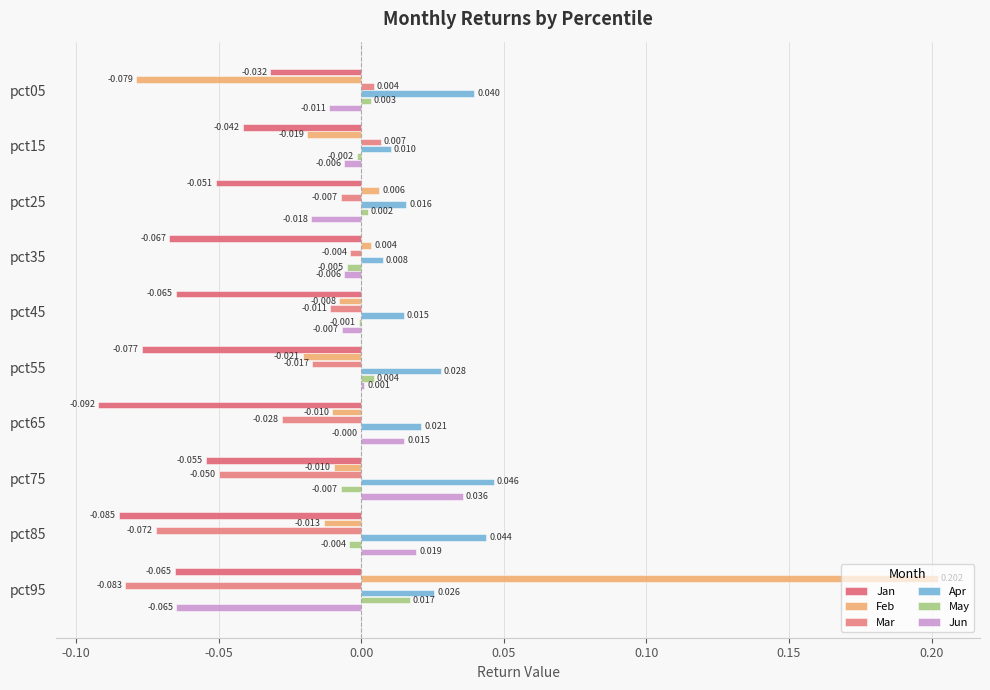

How many distinct data groups are displayed?

6